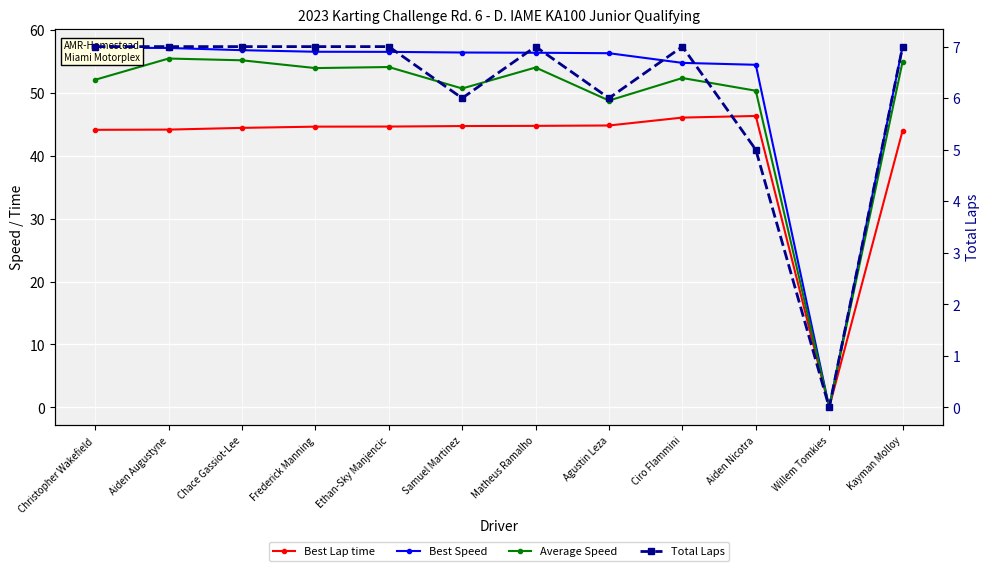

True or false: Total Laps and Best Speed cross at least once.

False